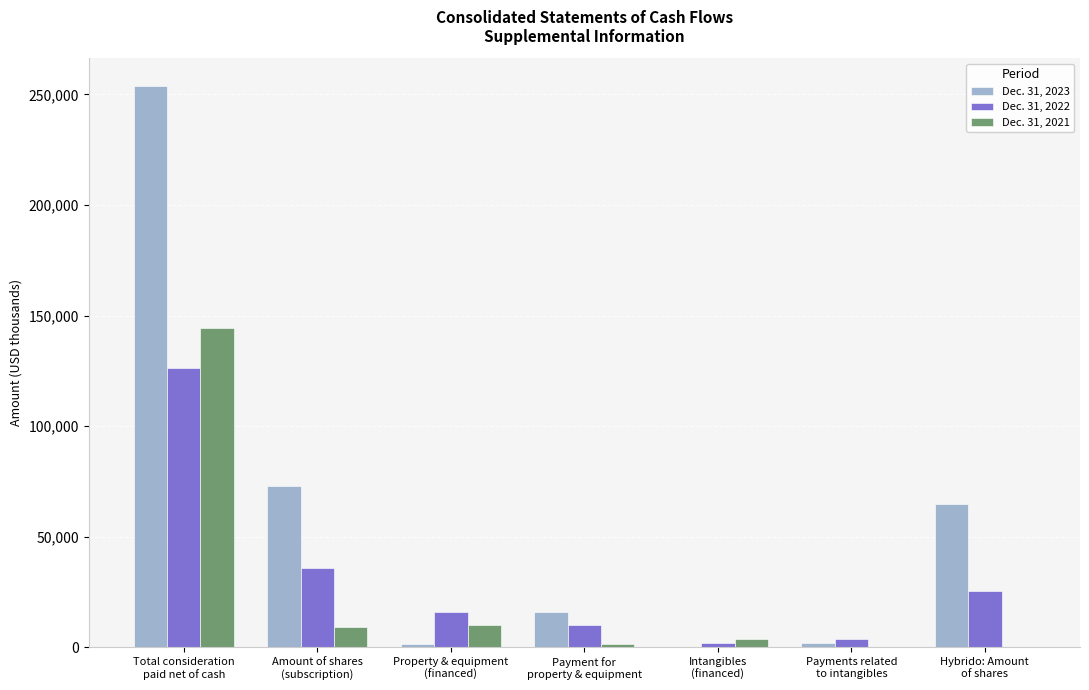

Which category has the highest value in the Dec. 31, 2023 series?

Total consideration
paid net of cash